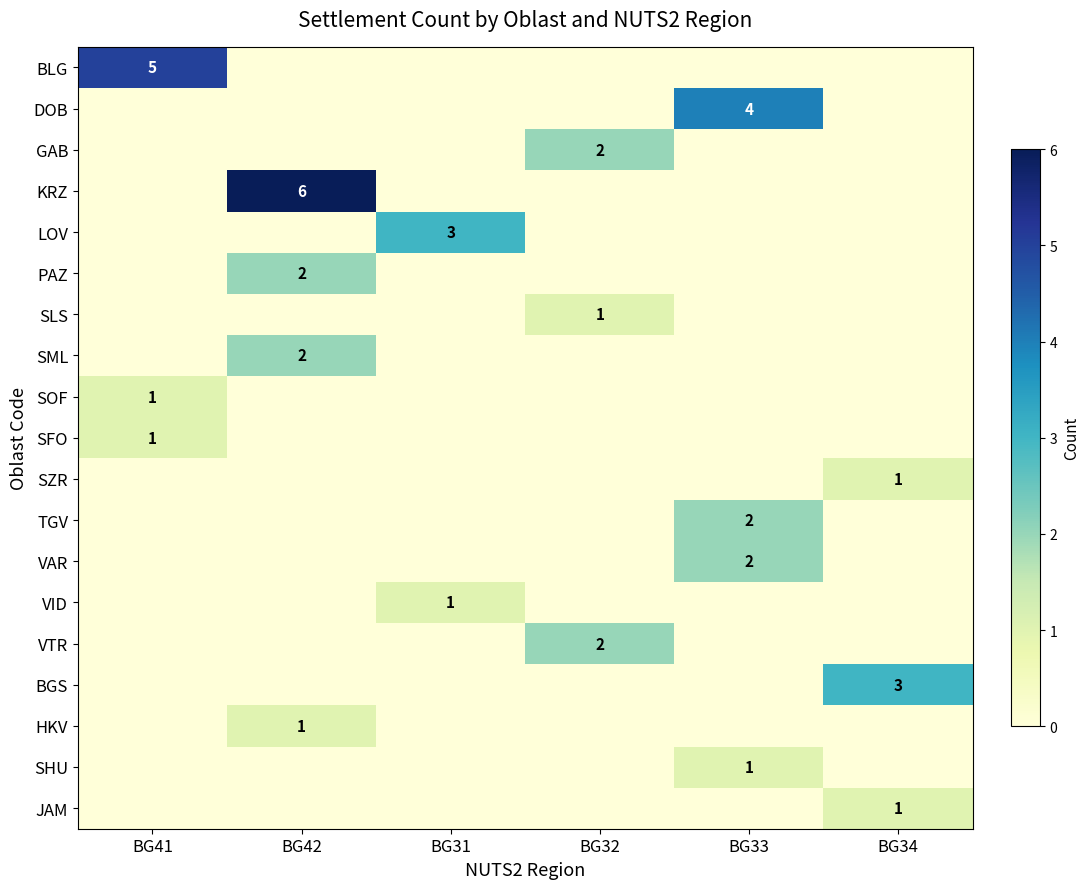

The TGV series shows 1 at BG33. True or false?

False